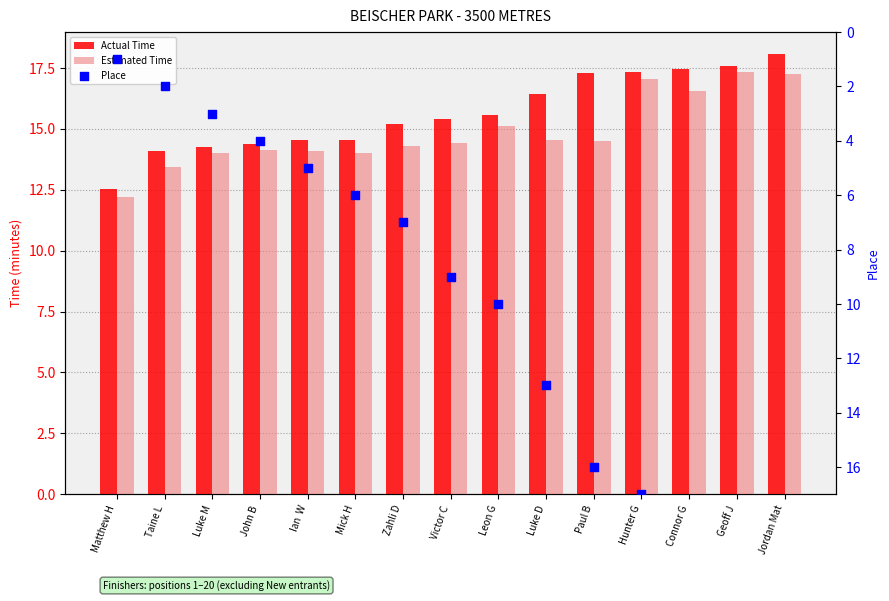

Is the value of Estimated Time at Connor G greater than the value of Actual Time at Luke D?

Yes